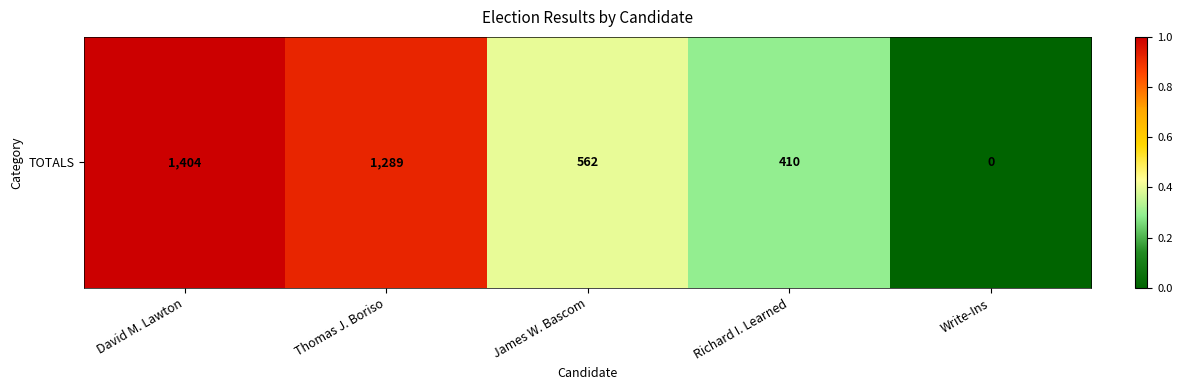

Is it true that the value at Write-Ins is -0.6?

False